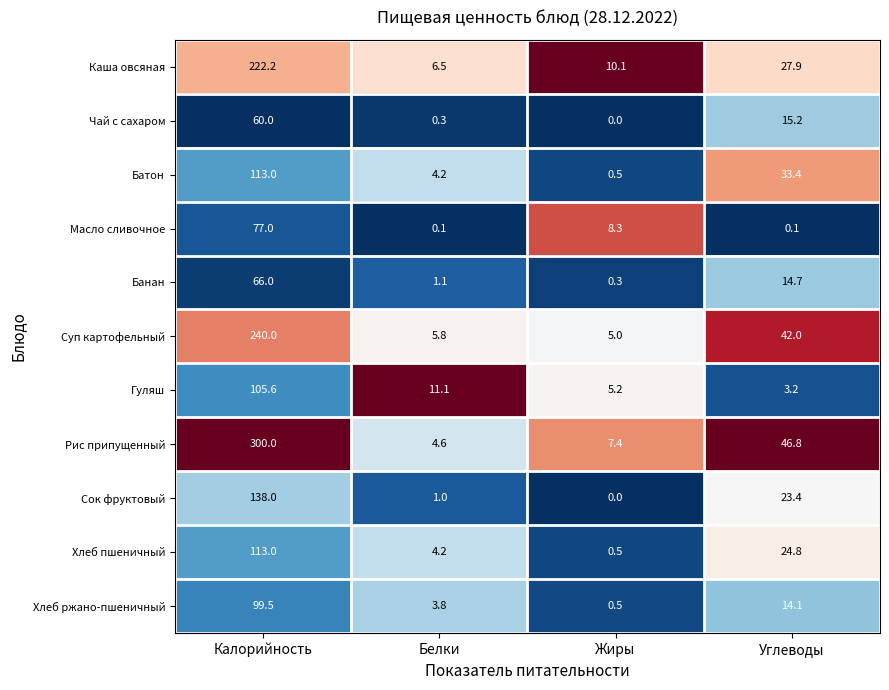

True or false: Чай с сахаром has a value of 15.2 at Углеводы.

True